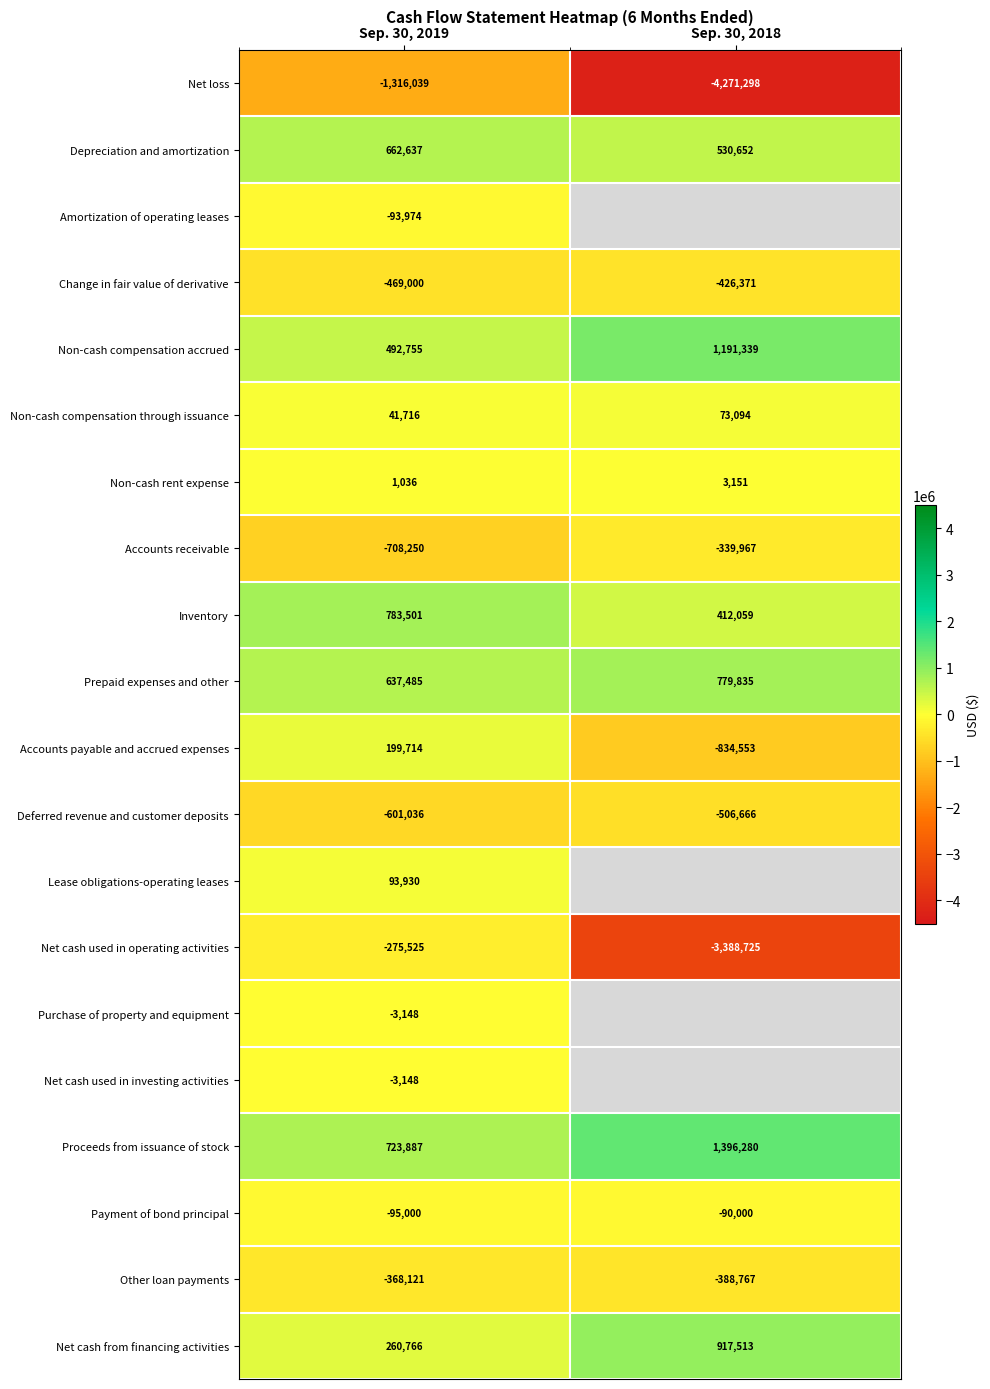

Is the value of Inventory at Sep. 30, 2018 greater than the value of Net cash from financing activities at Sep. 30, 2019?

Yes